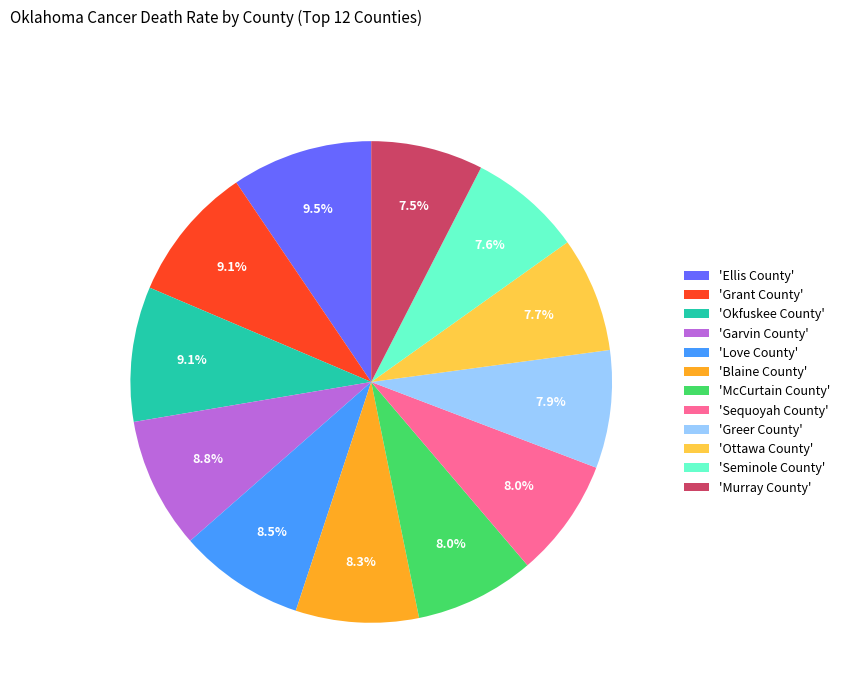

Does 'Love County' account for over 50% of the chart?

No